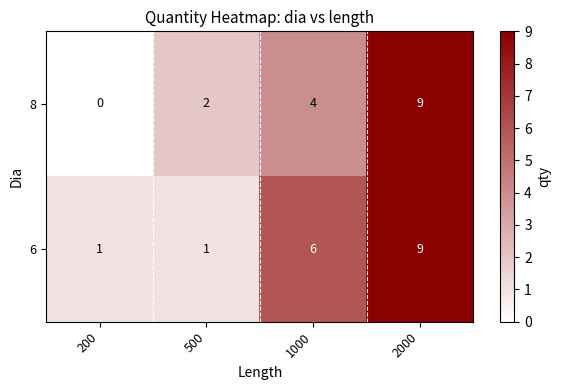

Which category has the lowest value in the 8 series?

200